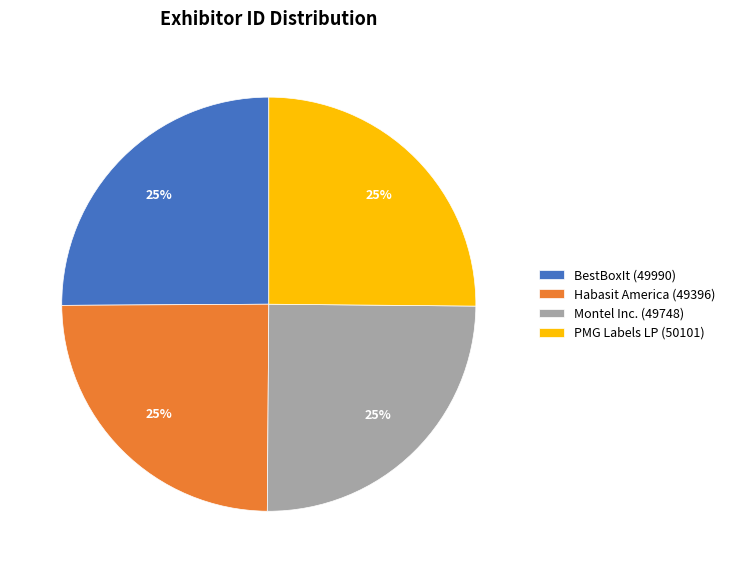

The PMG Labels LP slice represents 25% of the pie. True or false?

True